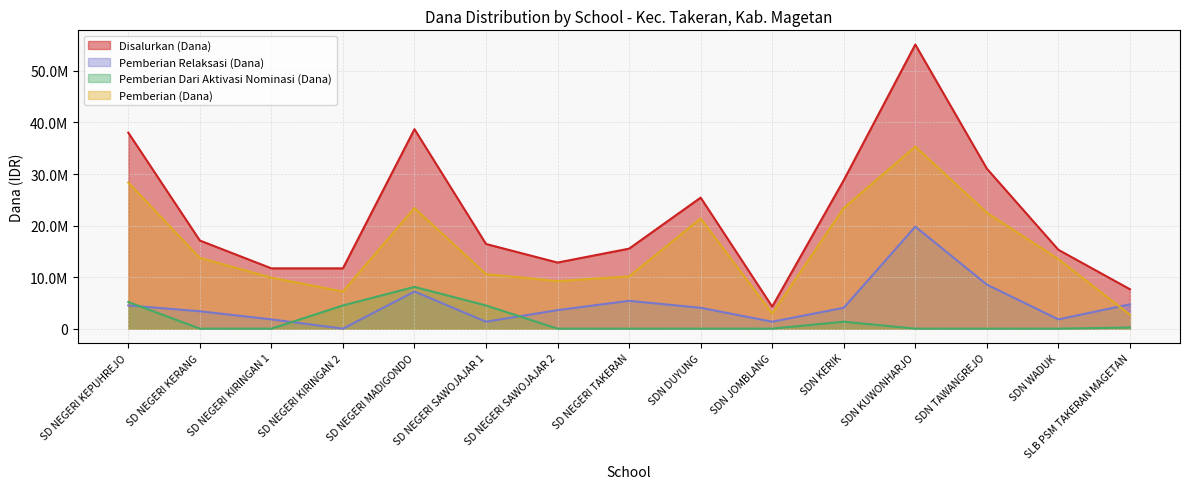

Is the value of Pemberian Dari Aktivasi Nominasi (Dana) at SDN JOMBLANG greater than the value of Disalurkan (Dana) at SD NEGERI KIRINGAN 1?

No